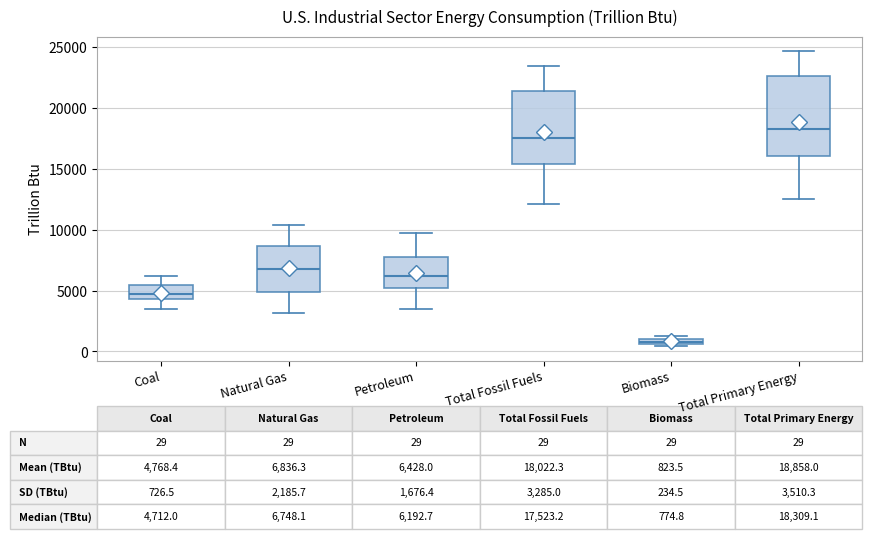

Which box is the tallest, from its lower edge to its upper edge?

Total Primary Energy